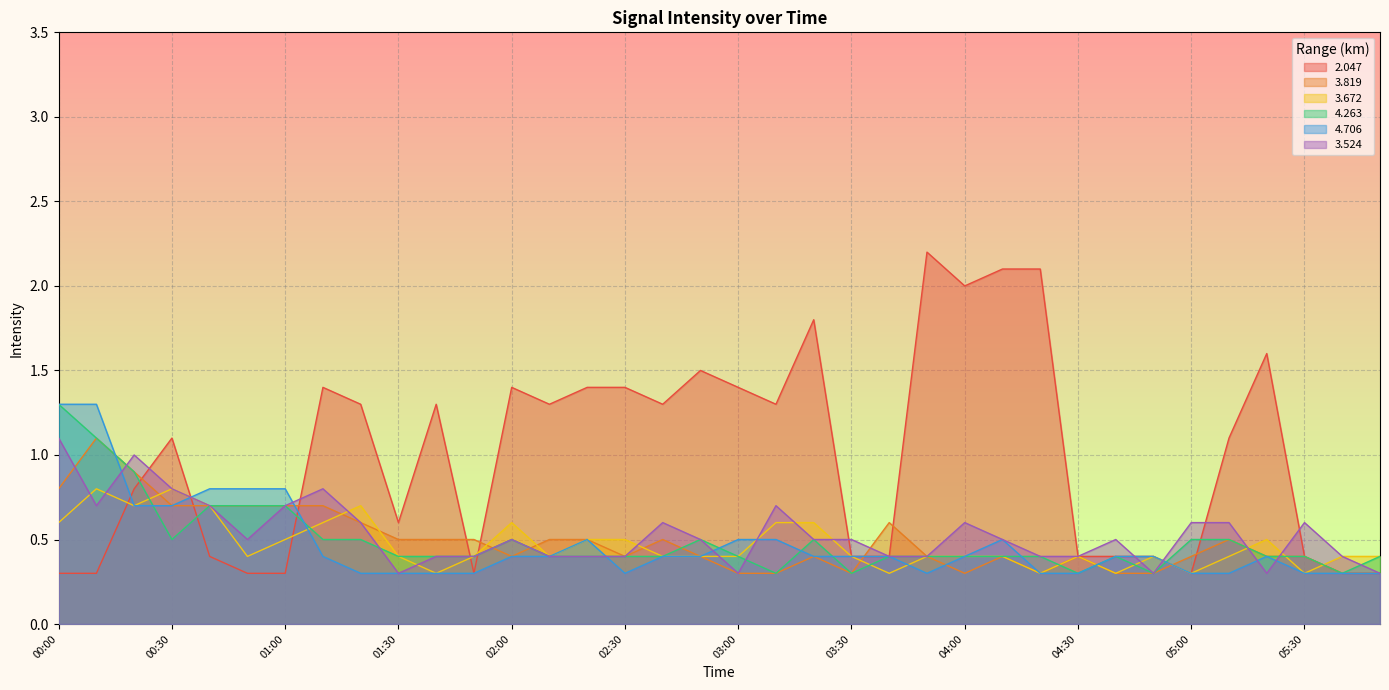

How many   3.819 values are between 0 and 1?

35